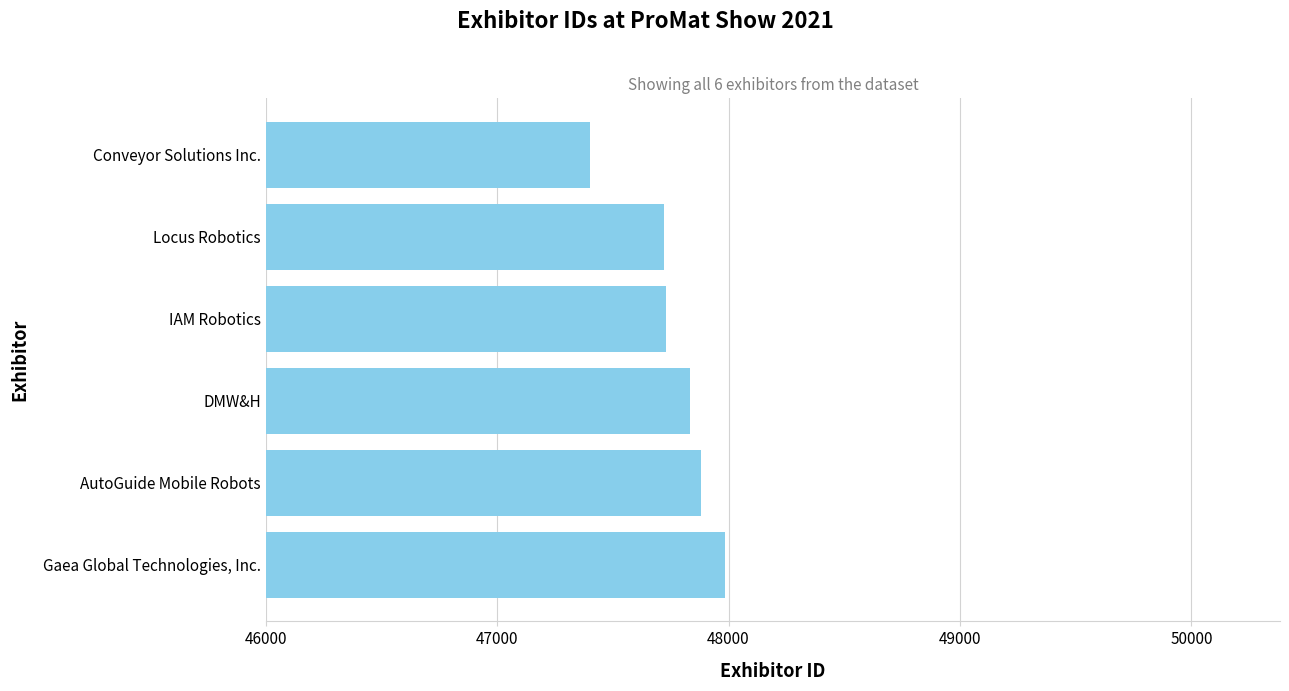

Rank the categories by value from highest to lowest.

Gaea Global Technologies, Inc., AutoGuide Mobile Robots, DMW&H, IAM Robotics, Locus Robotics, Conveyor Solutions Inc.